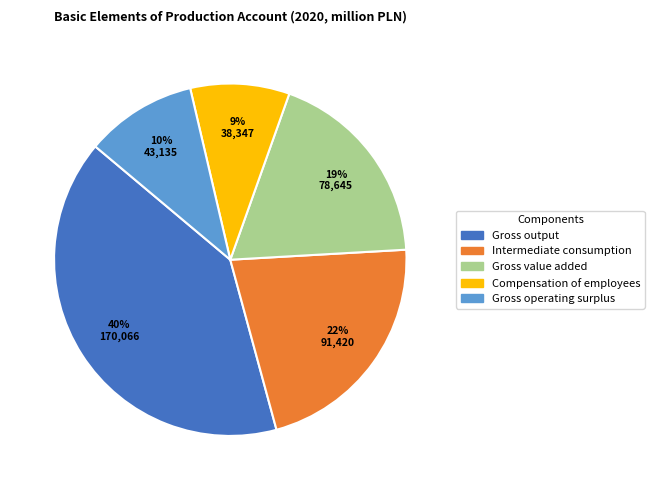

Do Gross value added and Compensation of employees together represent more than half of the pie?

No